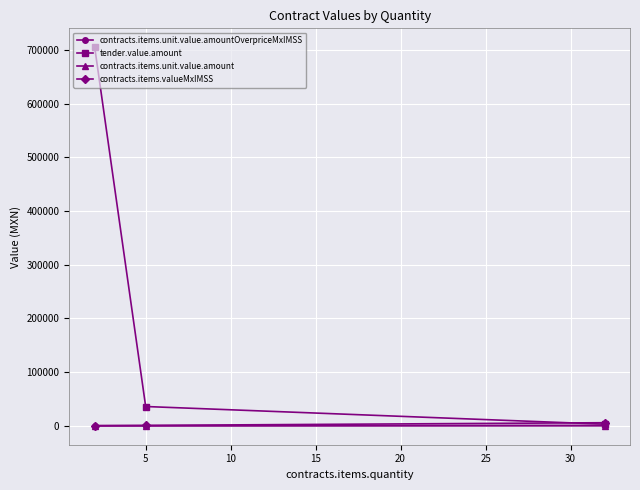

Which series has the largest total across all categories?

tender.value.amount